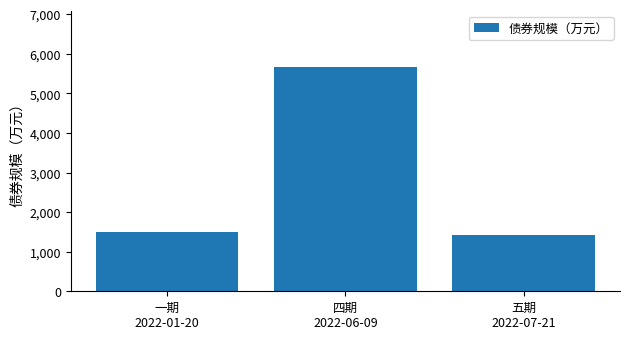

Rank the categories by value from highest to lowest.

四期
2022-06-09, 一期
2022-01-20, 五期
2022-07-21